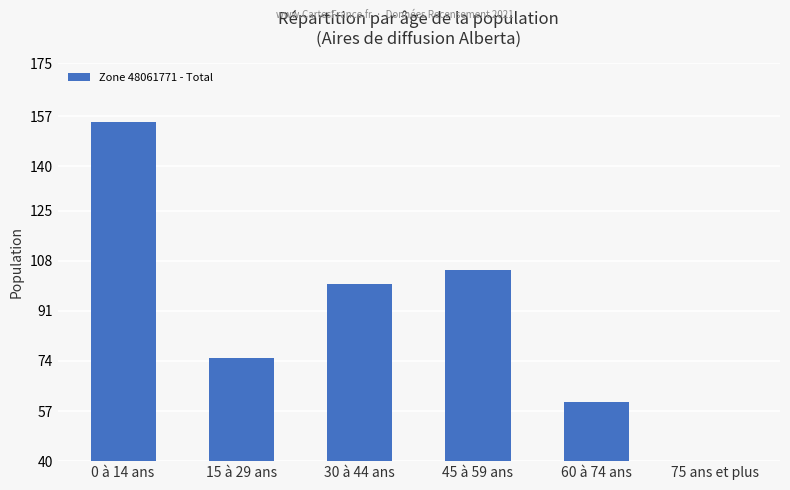

What is the difference between the maximum and minimum values?

145